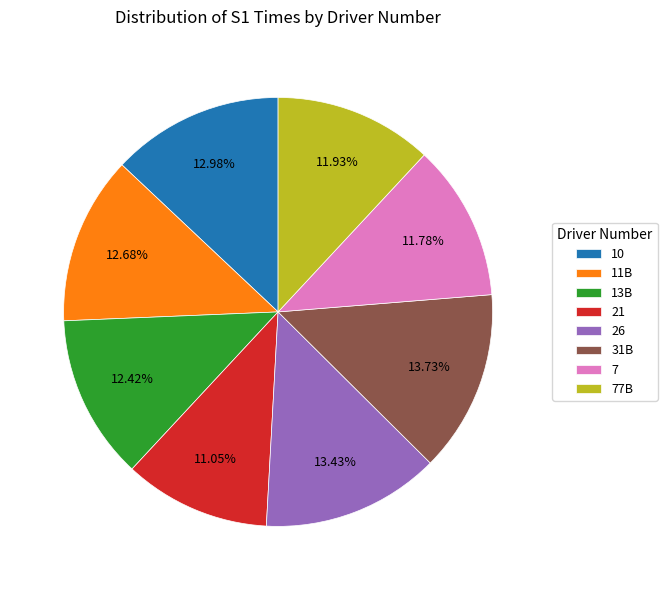

Which slice is the smallest?

21